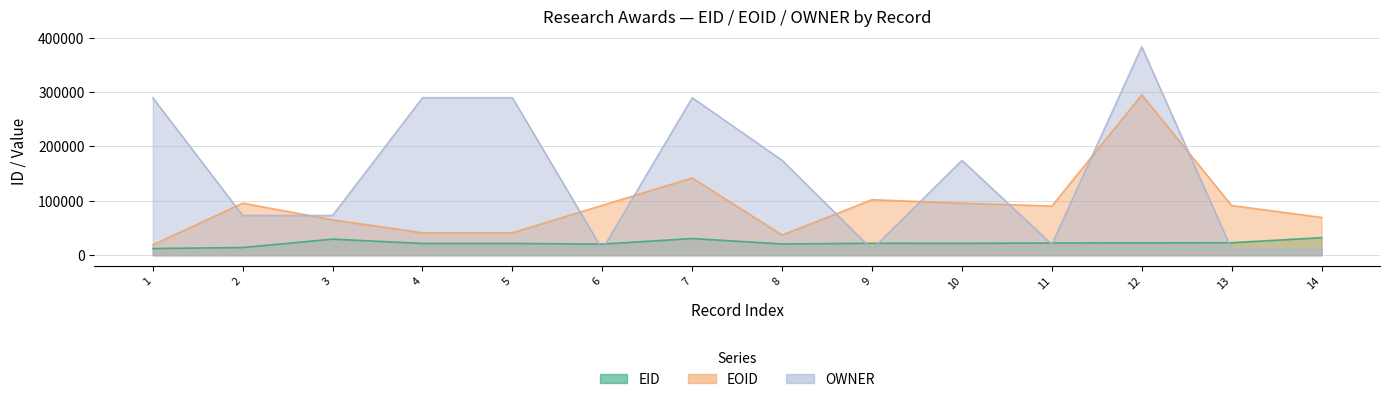

In OWNER, how many points are lower than both neighbors (excluding endpoints)?

4